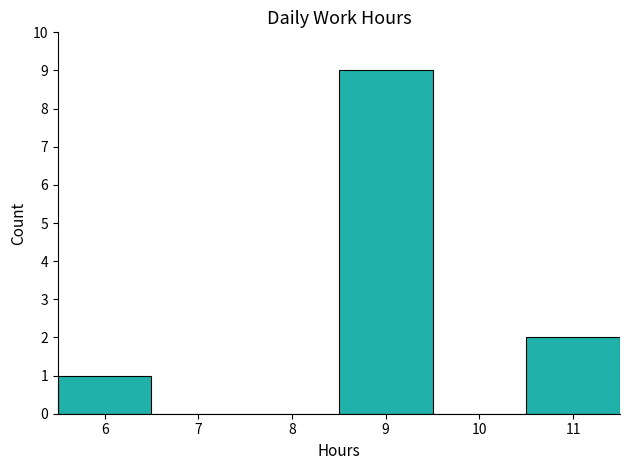

Over which range of the x-axis is the bar tallest?

8.5 to 9.5